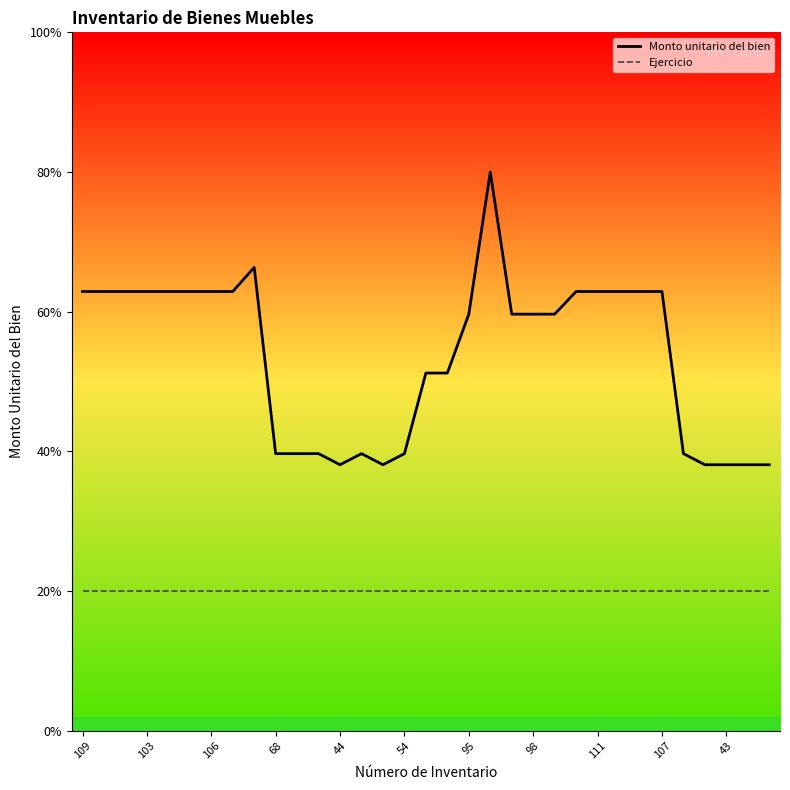

Rank the categories by Monto unitario del bien value from highest to lowest.

19, 111, 109, 103, 106, 68, 44, 54, 95, 98, 23, 24, 25, 26, 27, 18, 20, 21, 22, 16, 17, 107, 43, 11, 13, 15, 28, 12, 14, 29, 30, 31, 32